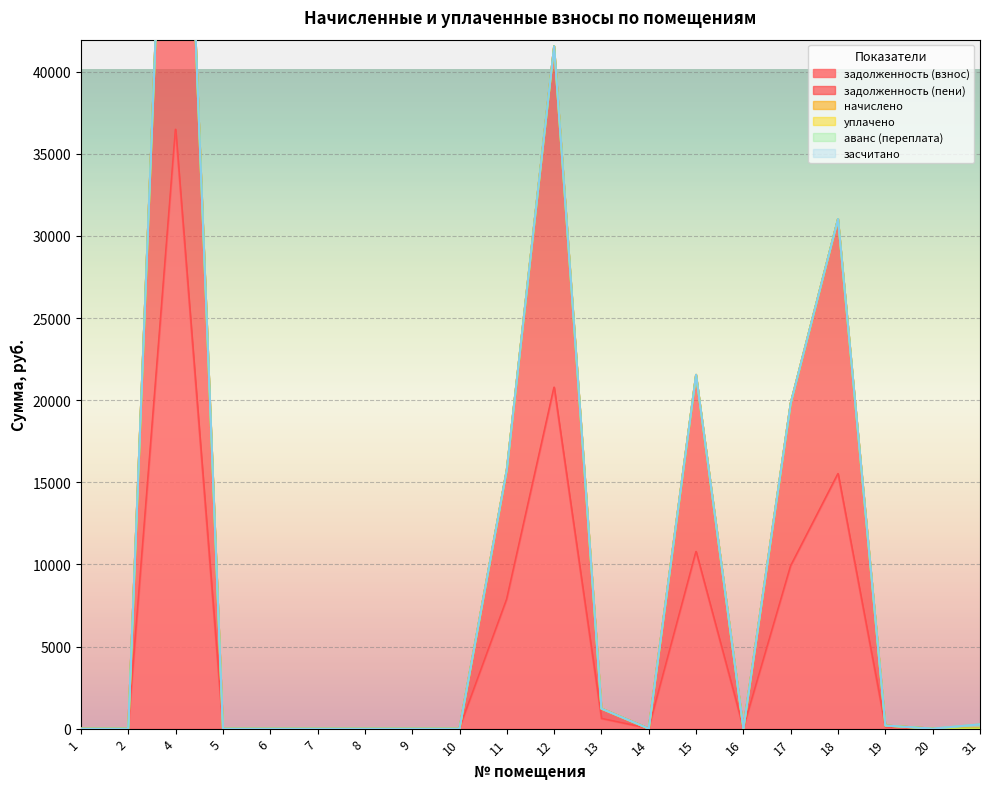

True or false: засчитано has more than 2 interior local peaks.

False